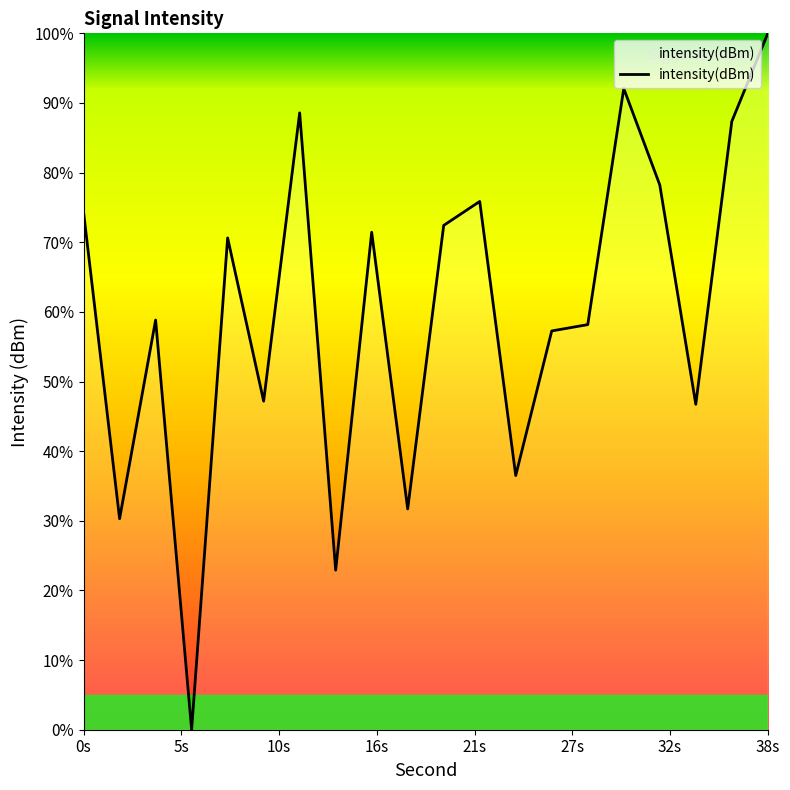

What is the greatest value displayed?

100.0